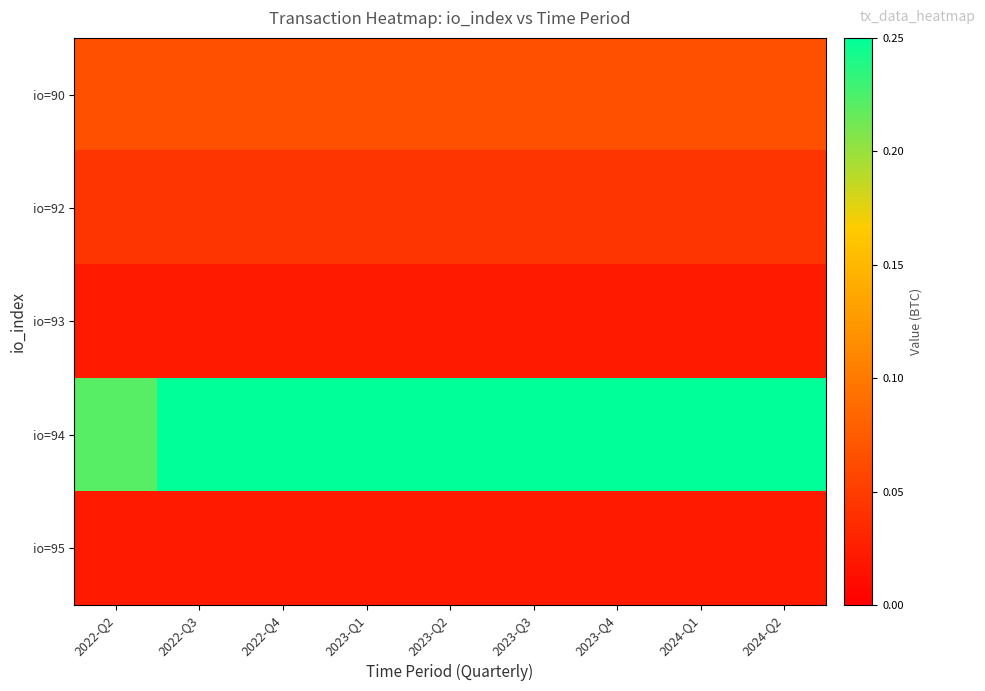

Rank the series by their maximum value, from lowest to highest.

io=93, io=95, io=92, io=90, io=94